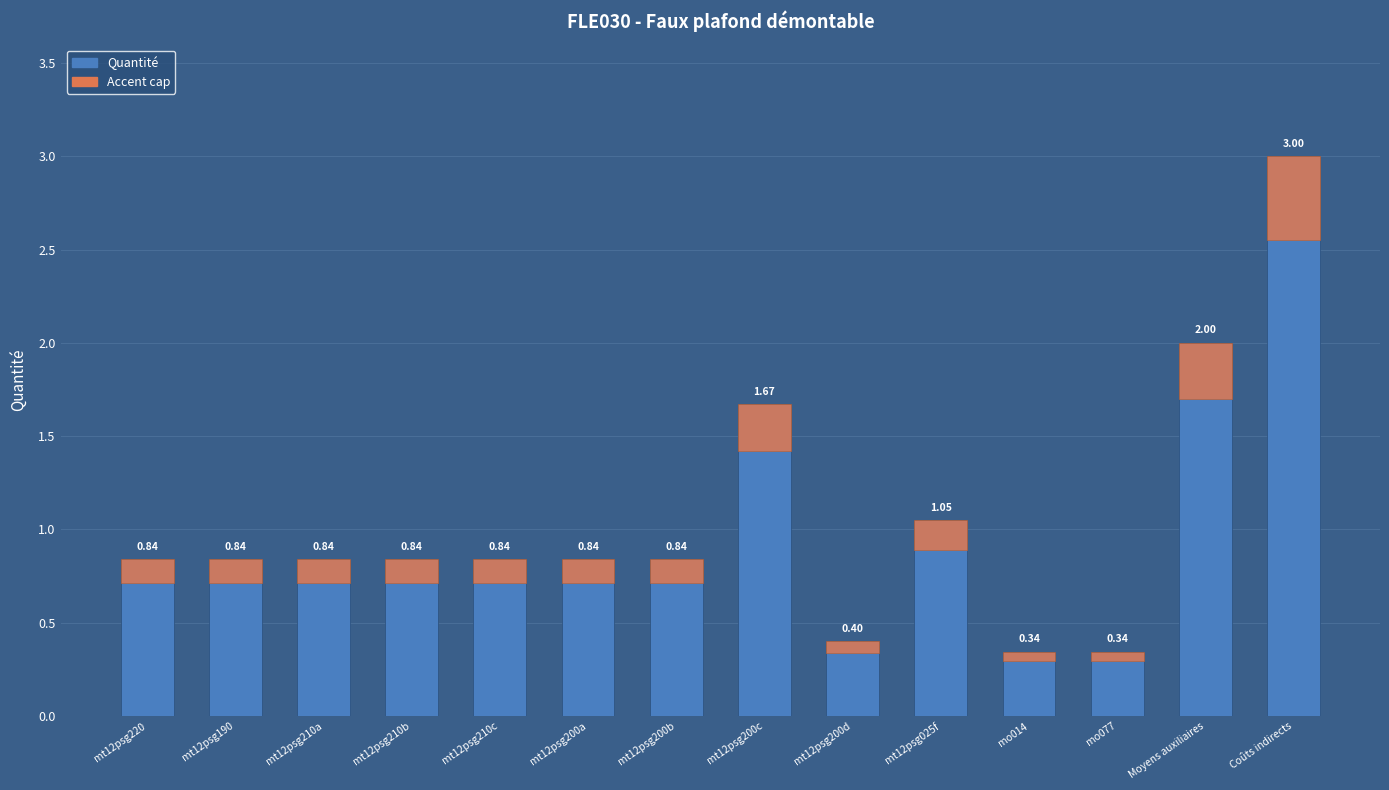

What is the value of the 2nd bar from the left?

0.8